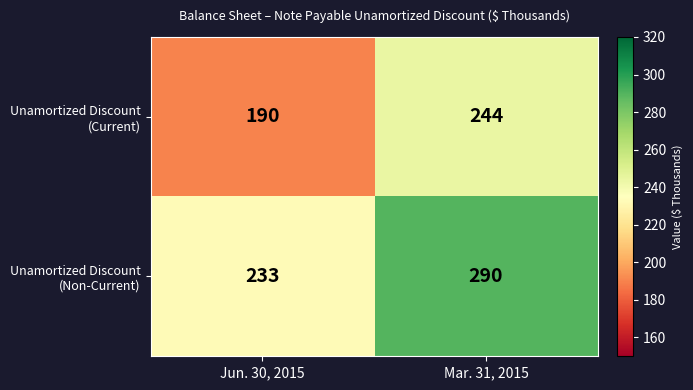

Which label corresponds to the smallest value in the chart?

Jun. 30, 2015